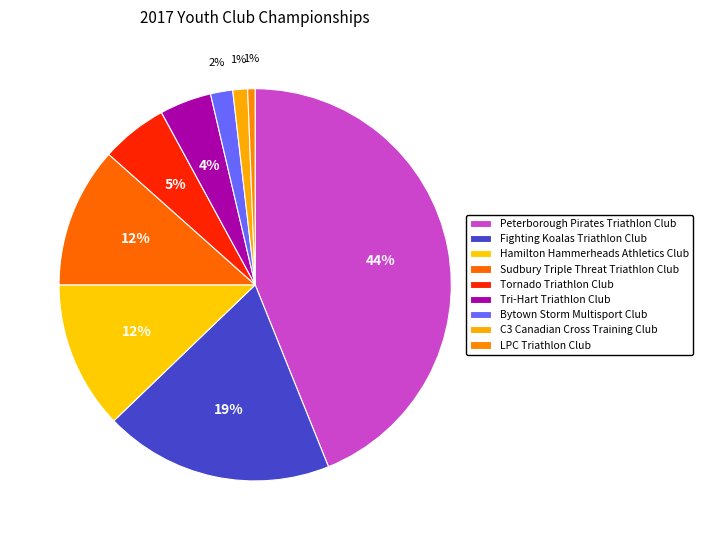

Count the number of slices in the pie.

9